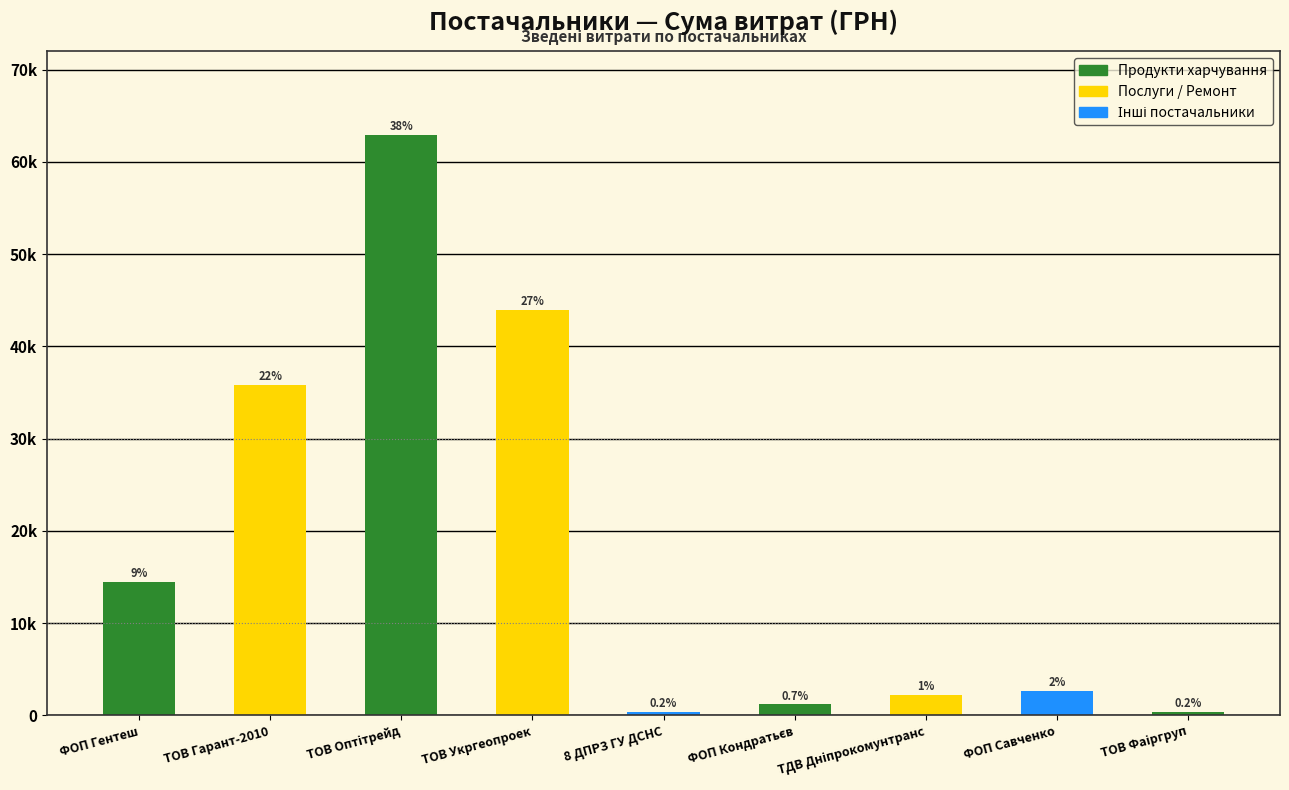

Does the chart contain any negative values?

No